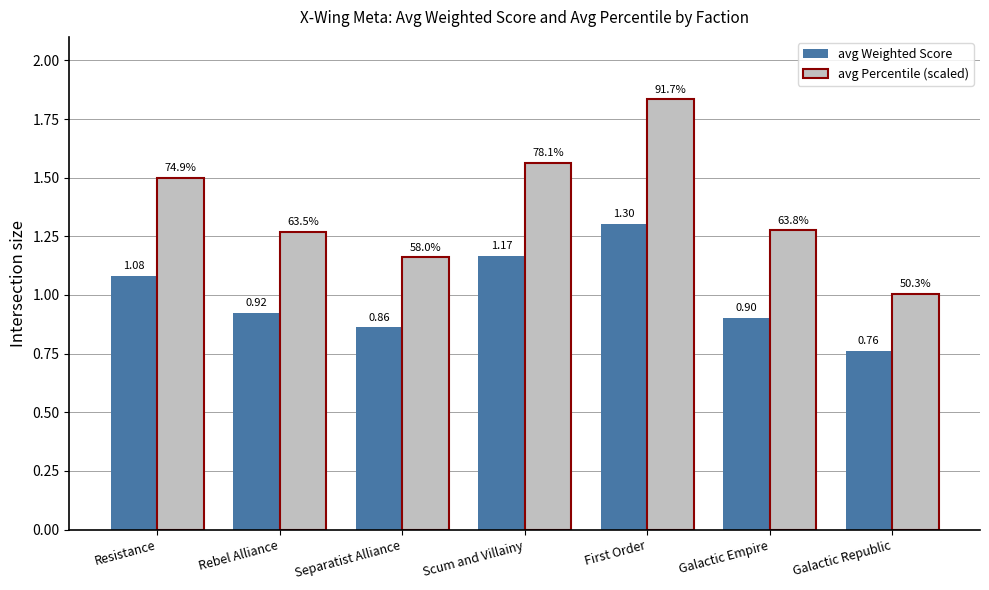

What is the sum of the avg Percentile (scaled) values at Galactic Empire and First Order?

3.1